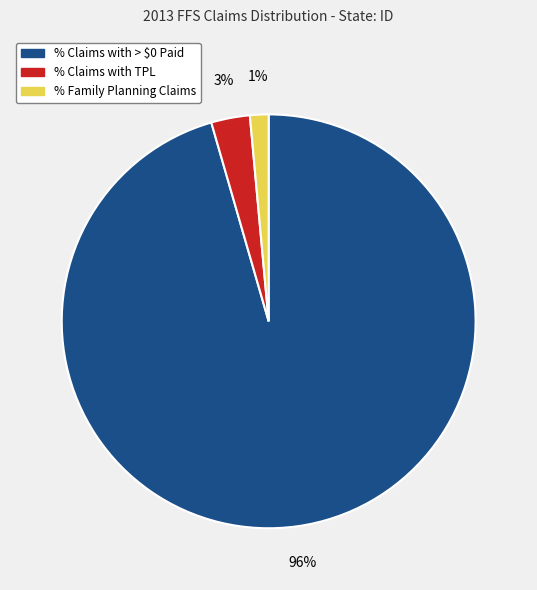

How many segments does this pie chart have?

3